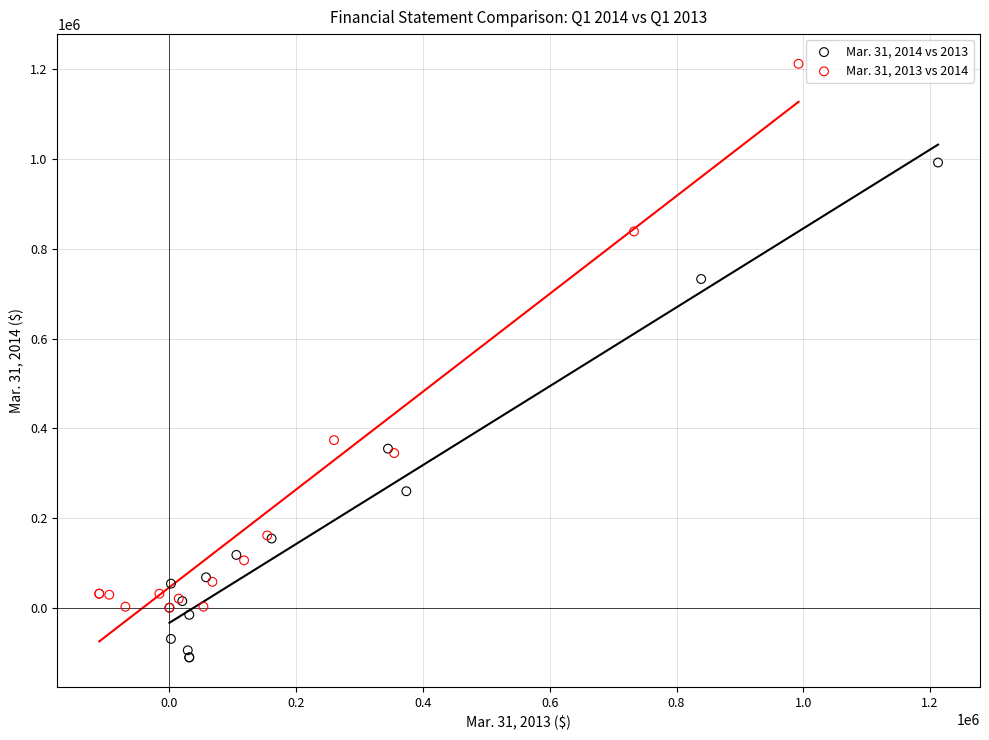

Which series contains the highest Y value?

Mar. 31, 2013 vs 2014